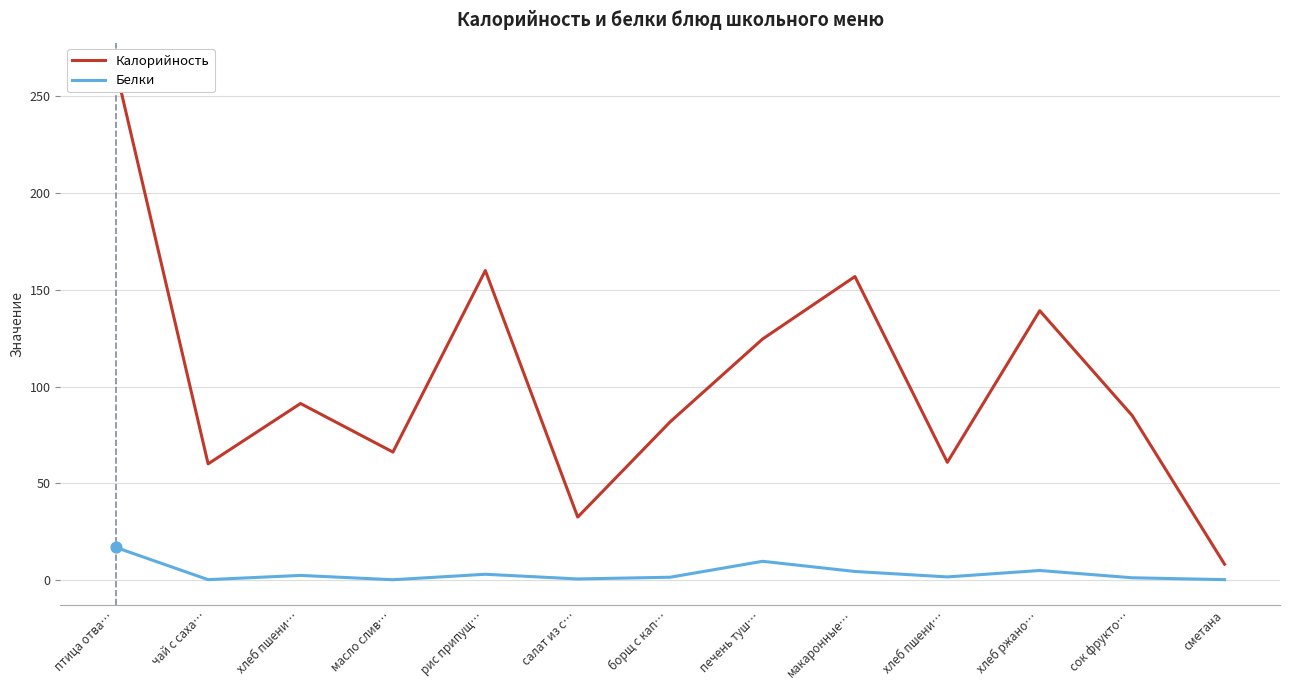

Which series has the largest total across all categories?

Калорийность